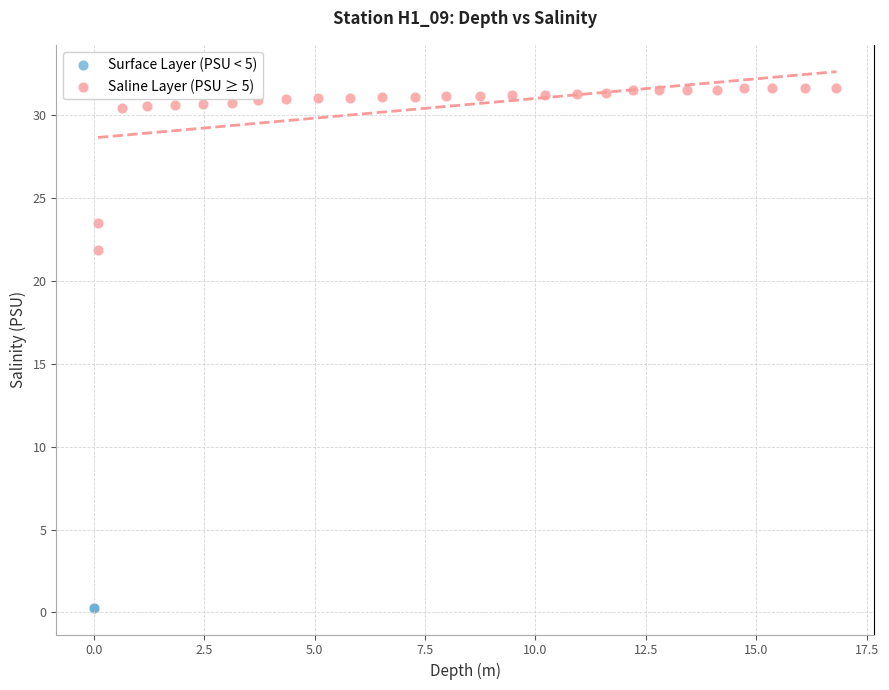

Which series has the largest Y range (max minus min)?

Saline Layer (PSU ≥ 5)